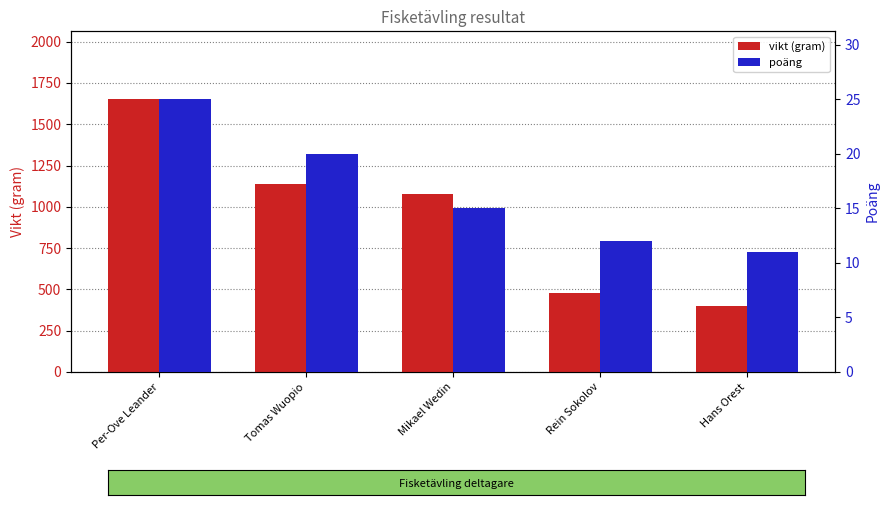

What is the label of the 5th bar from the left?

Hans Orest